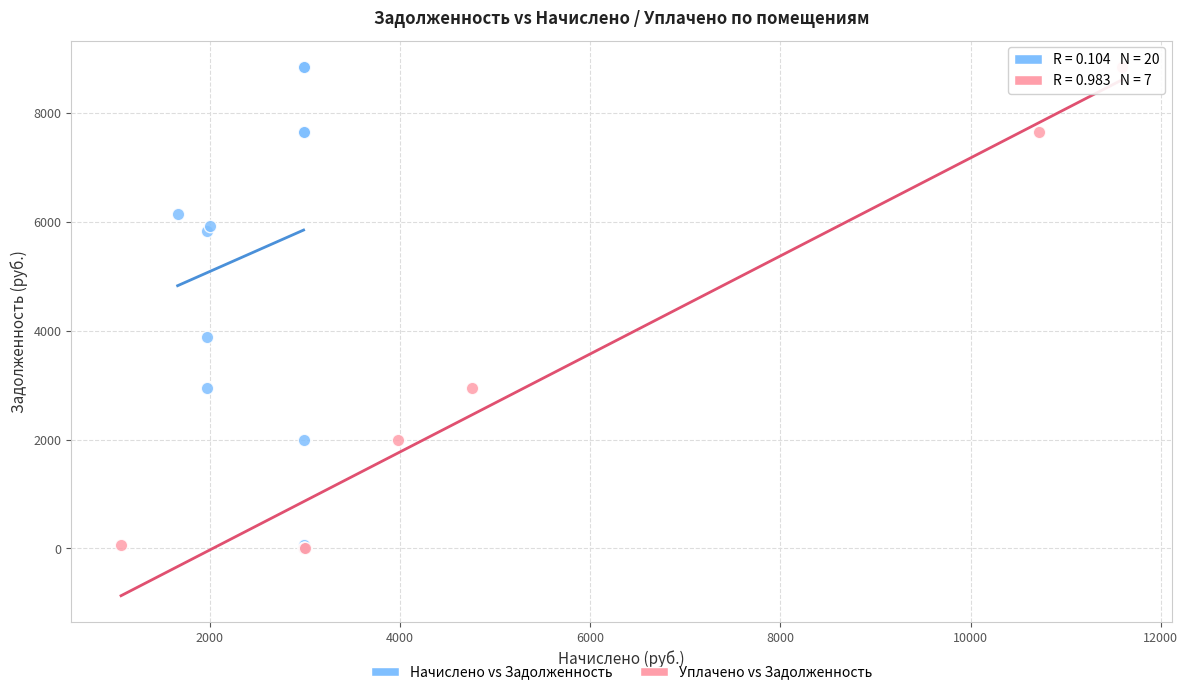

Which series has the largest Y range (max minus min)?

Начислено vs Задолженность